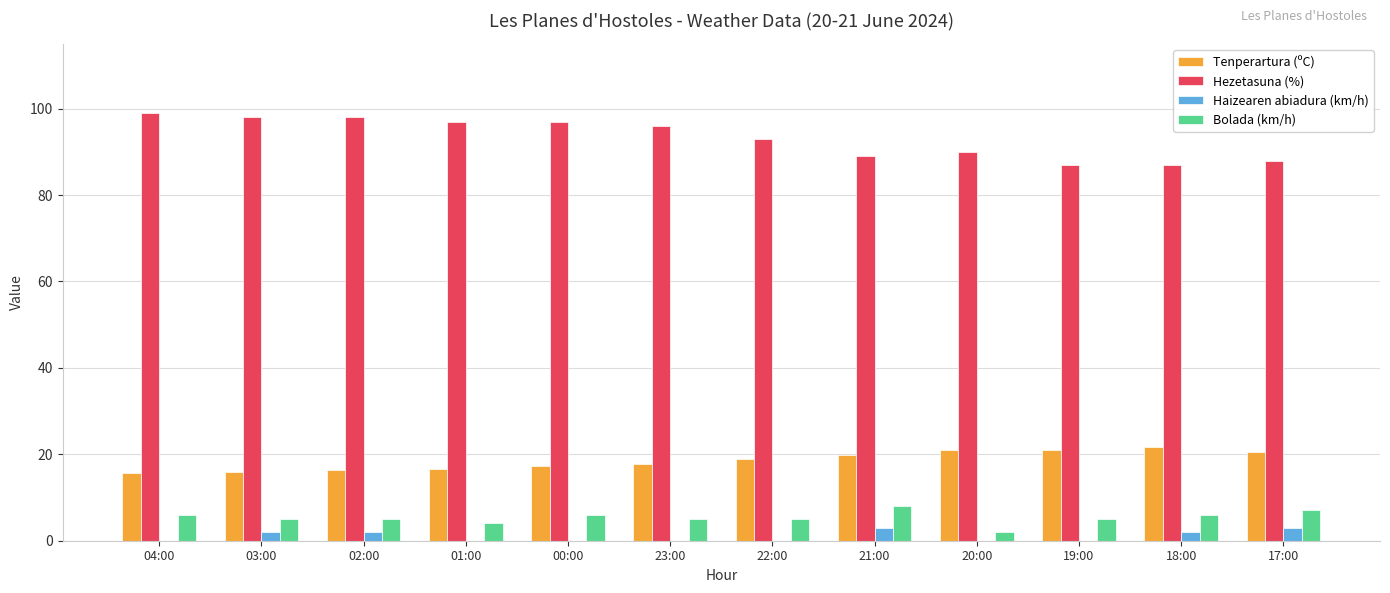

What is the maximum value shown in the chart?

99.0